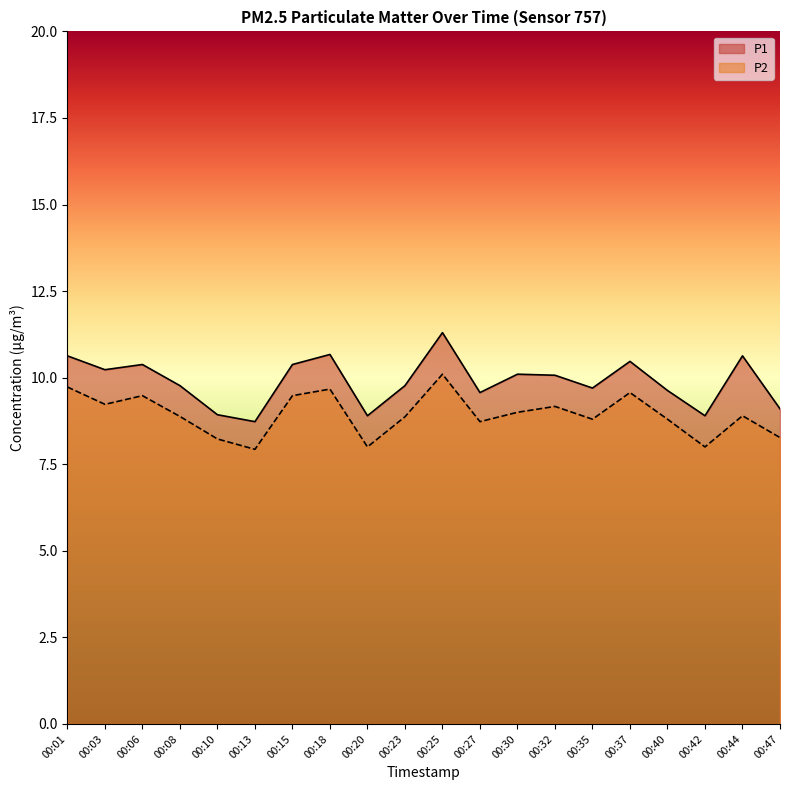

Which series has the largest range (max minus min)?

P1